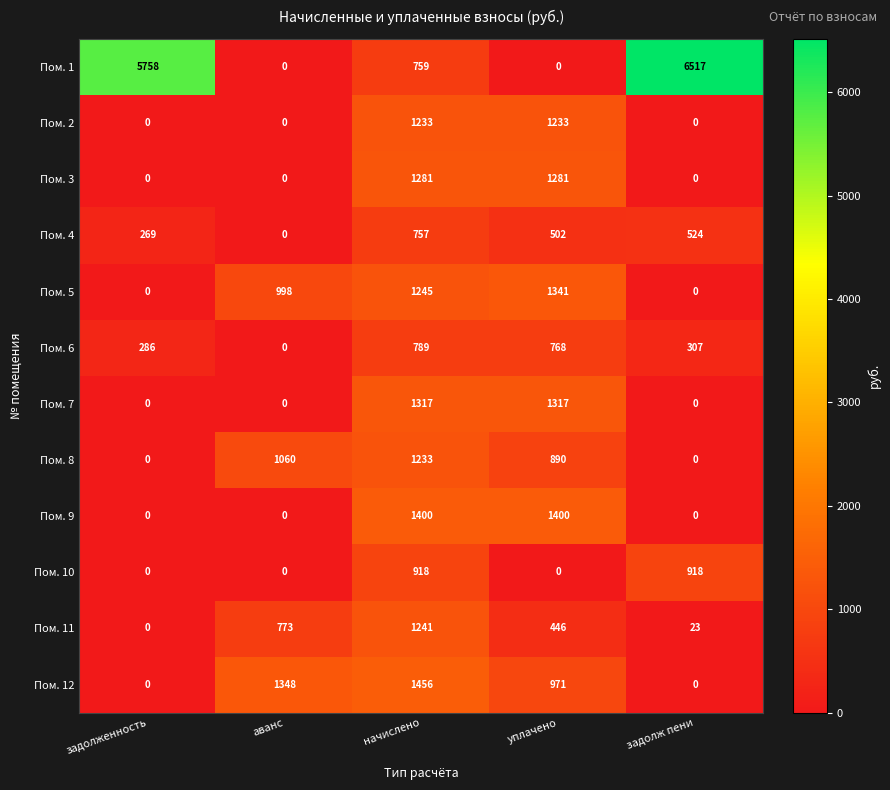

Between уплачено and задолж пени, which series saw the biggest shift?

Пом. 1